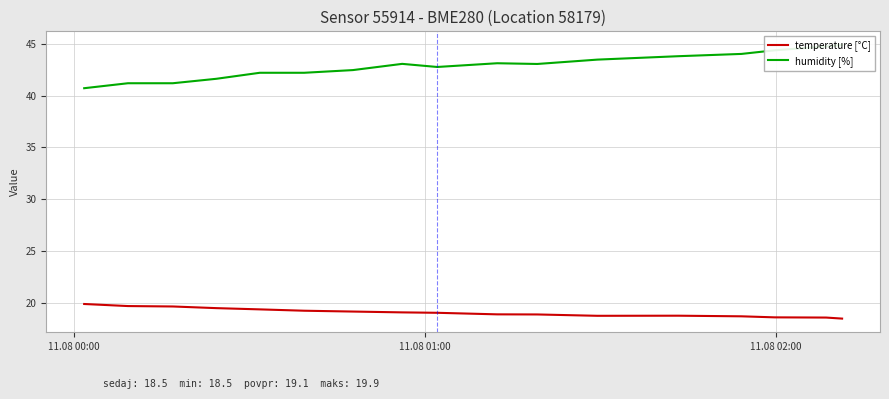

True or false: humidity [%] has a value of 22.9 at 3.

False